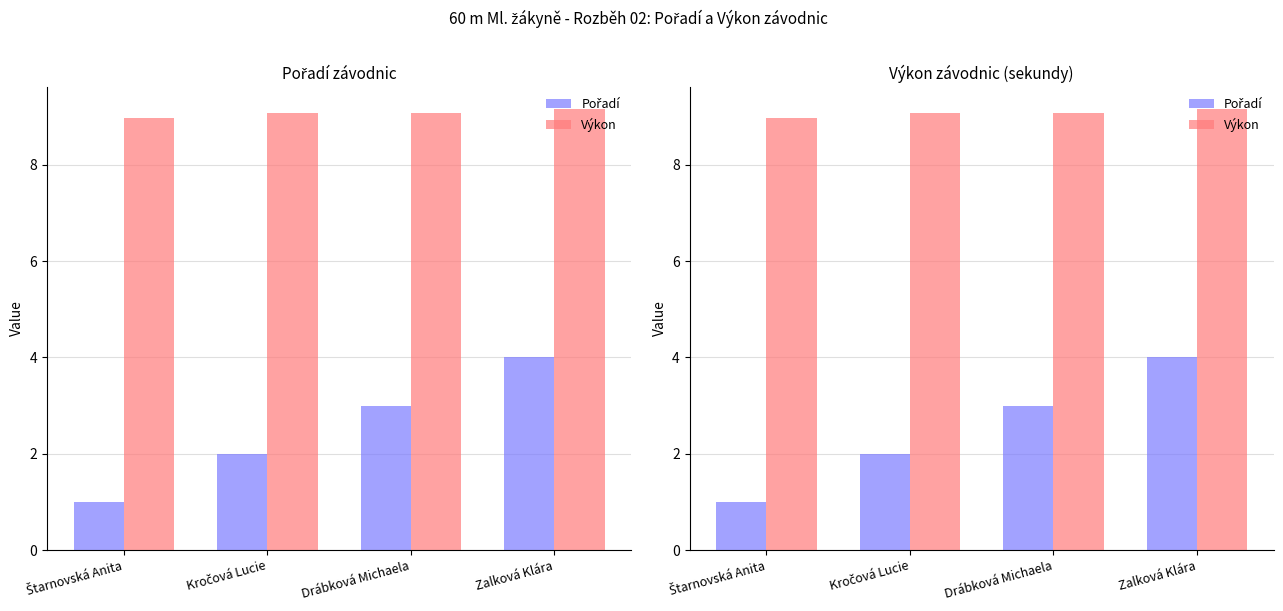

What is the sum of all Pořadí values?

10.0